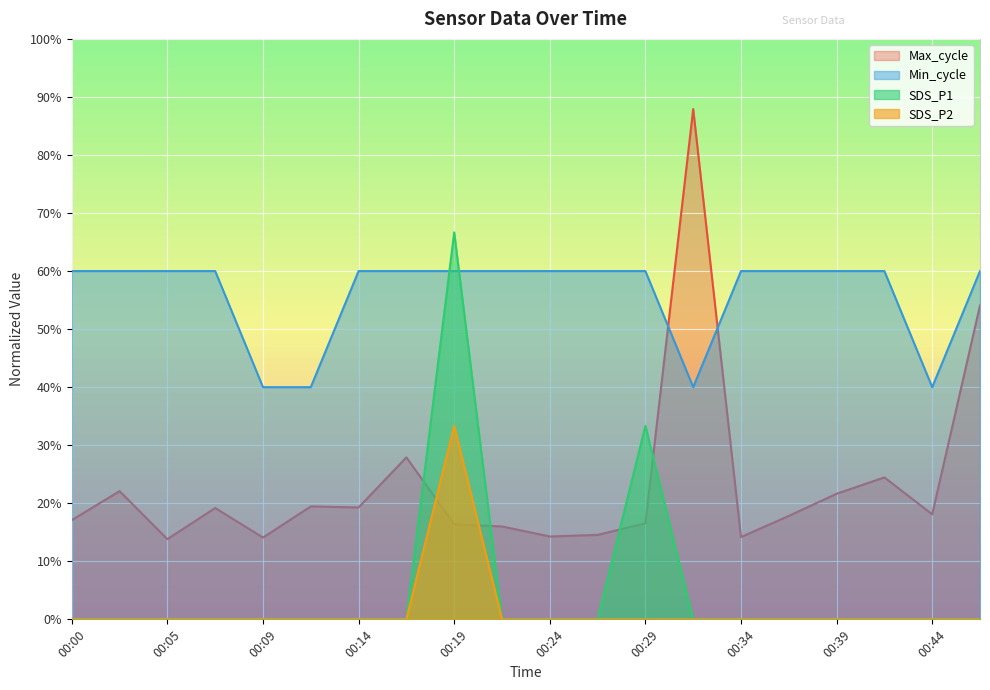

True or false: Max_cycle and Min_cycle intersect in this chart.

True